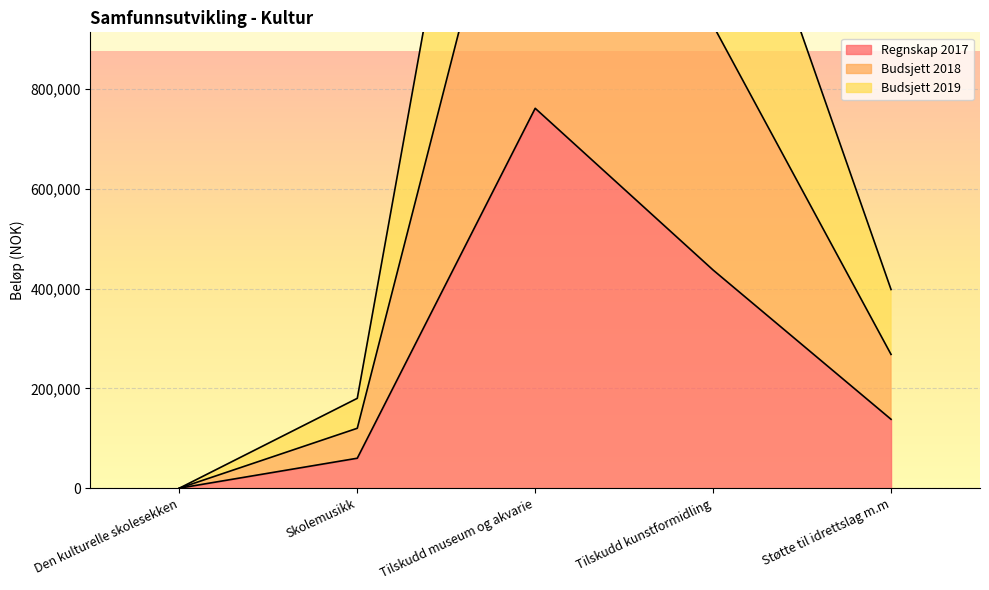

The Regnskap 2017 series shows 437000 at Tilskudd kunstformidling. True or false?

True